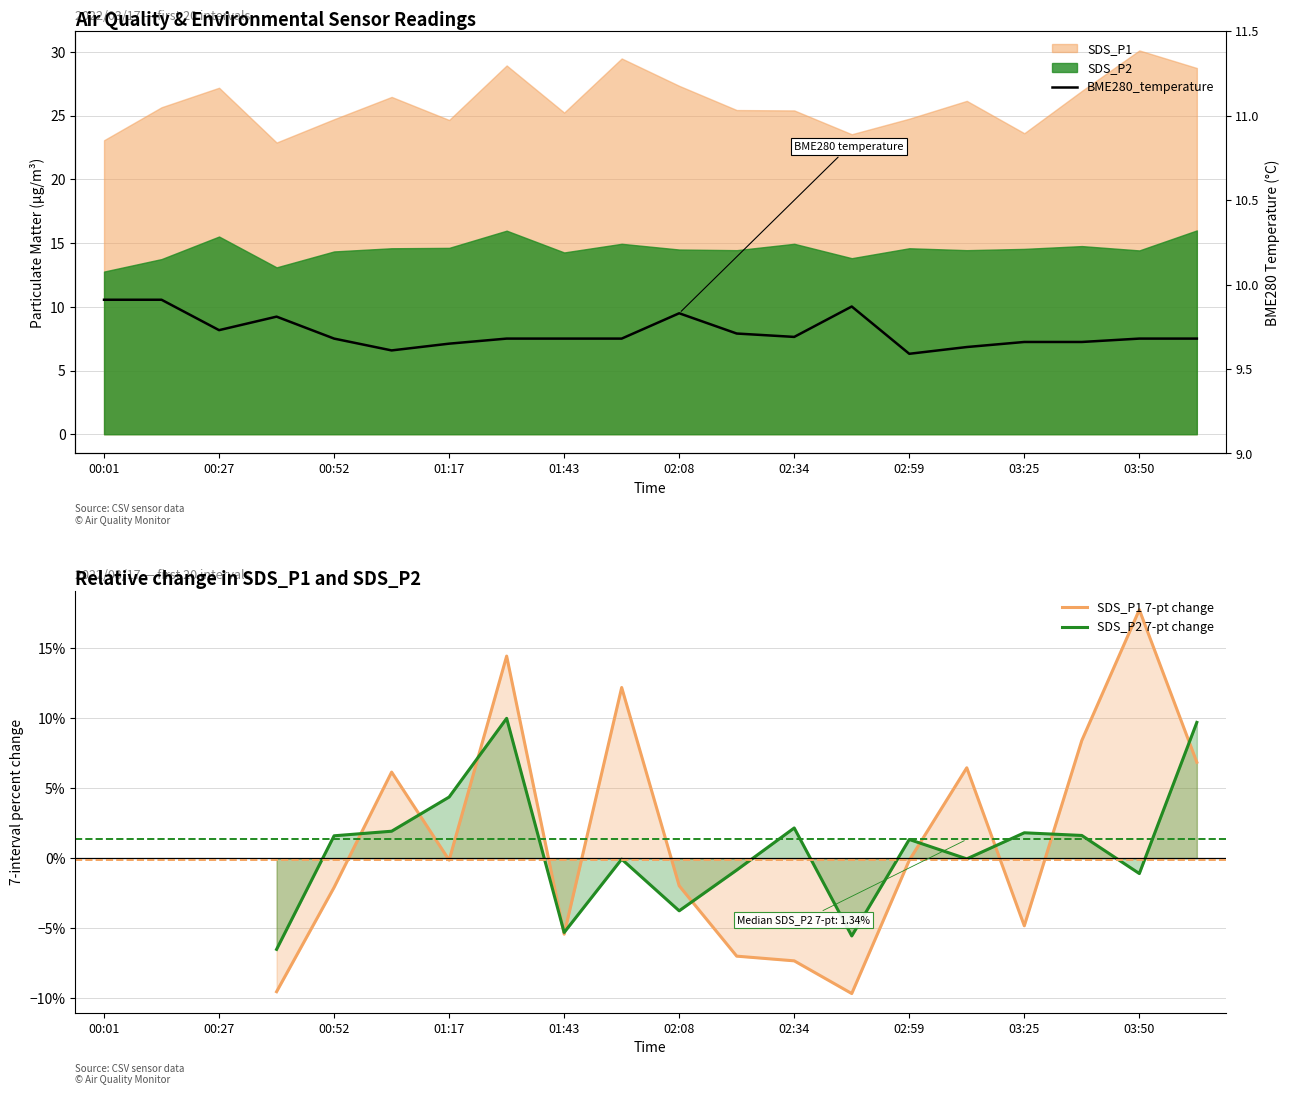

Is the value of SDS_P2 7-pt change at 11 greater than the value of BME280_temperature at 19?

No